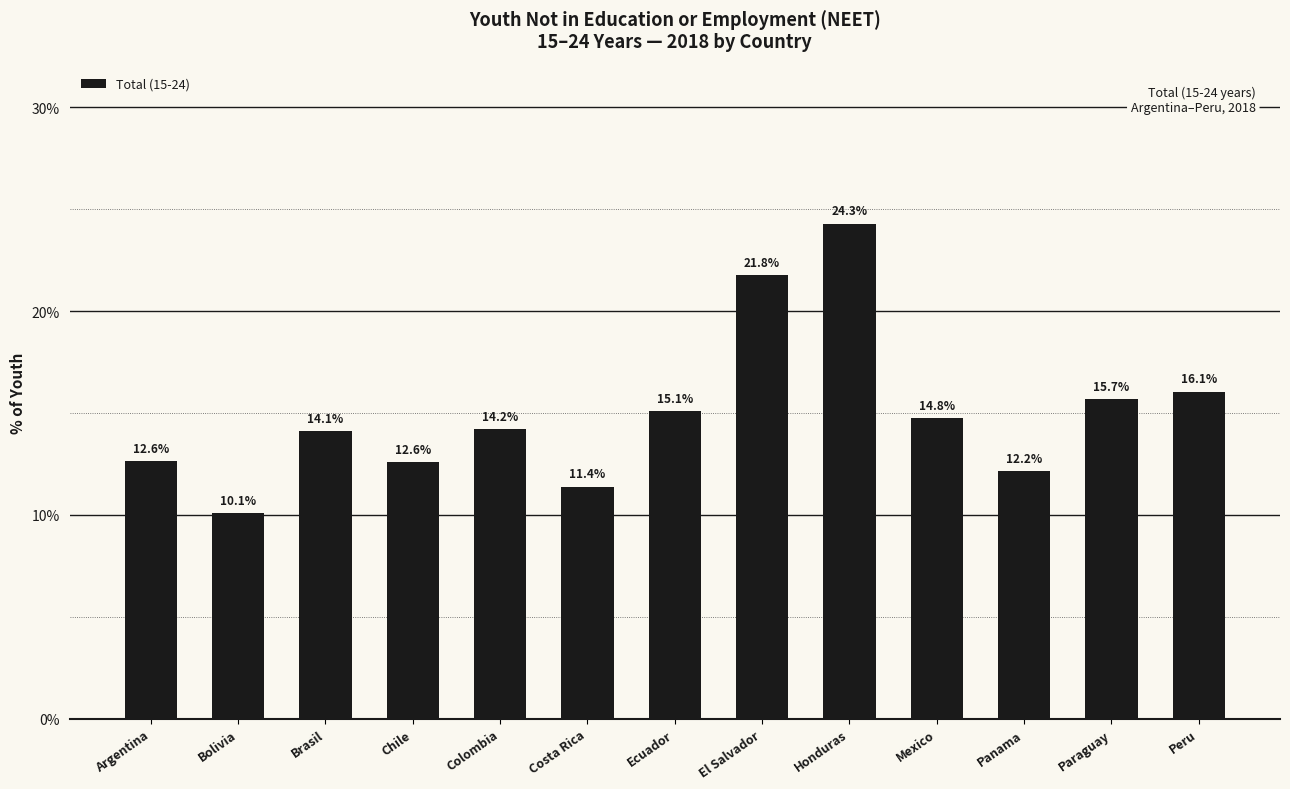

Reading left to right, what are all the values shown in this chart?

12.6	10.1	14.1	12.6	14.2	11.4	15.1	21.8	24.3	14.8	12.2	15.7	16.1